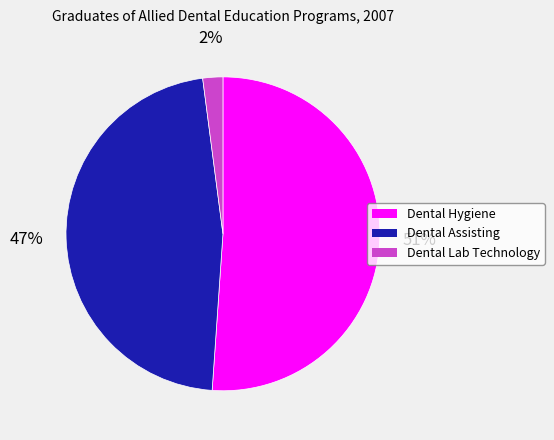

To the nearest percent, what is the difference between the largest and smallest slice percentages?

49%